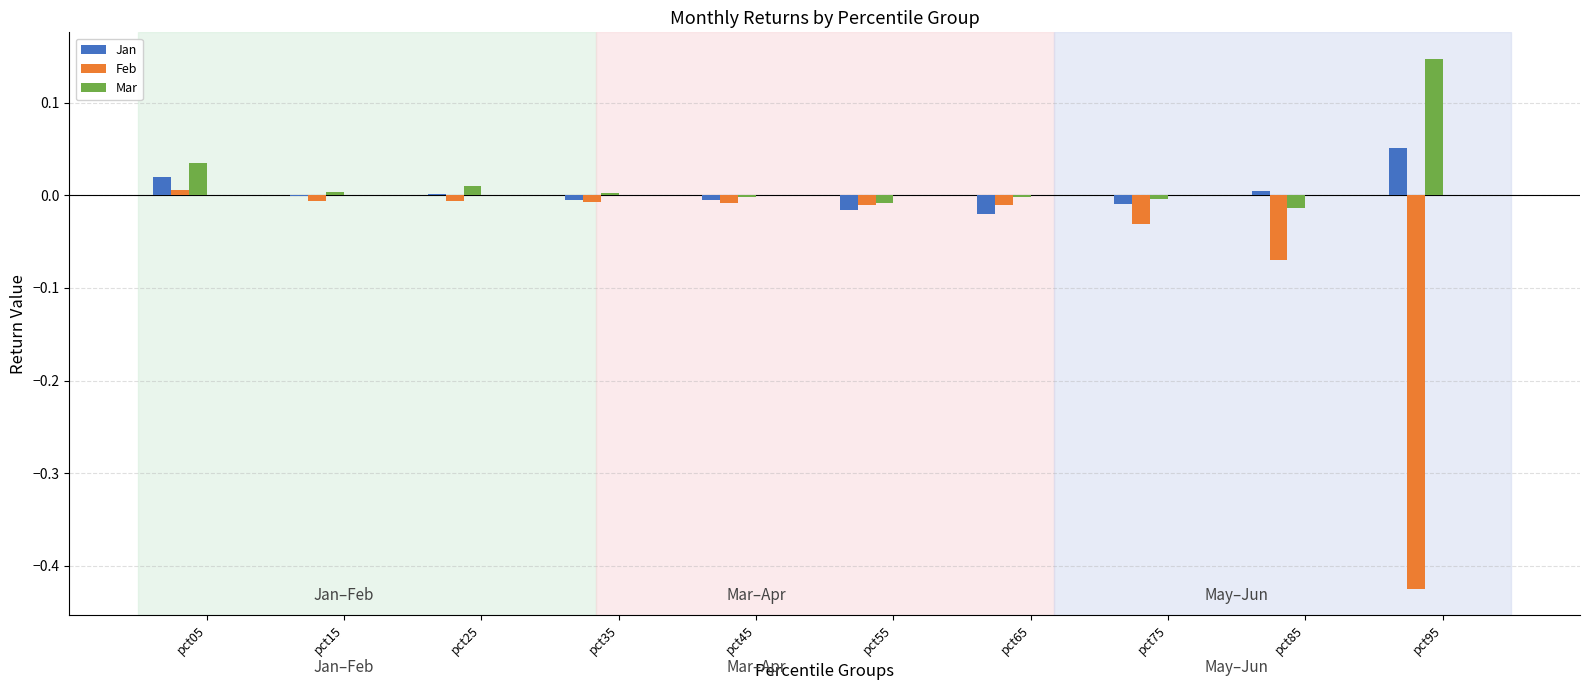

Between pct05 and pct65, which series saw the biggest shift?

Jan